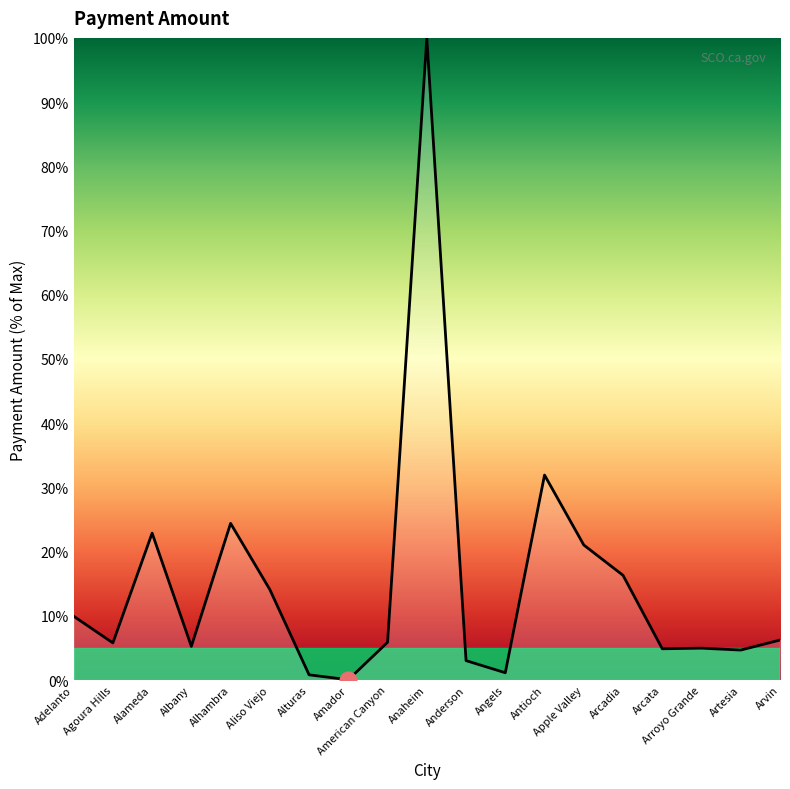

What position from the right is Anderson?

9